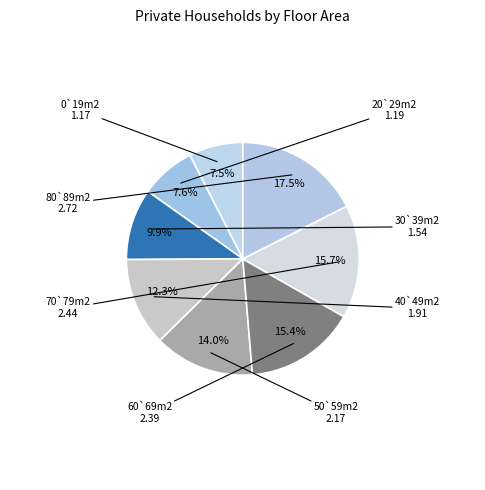

Do 70`79m2 and 20`29m2 together represent more than half of the pie?

No